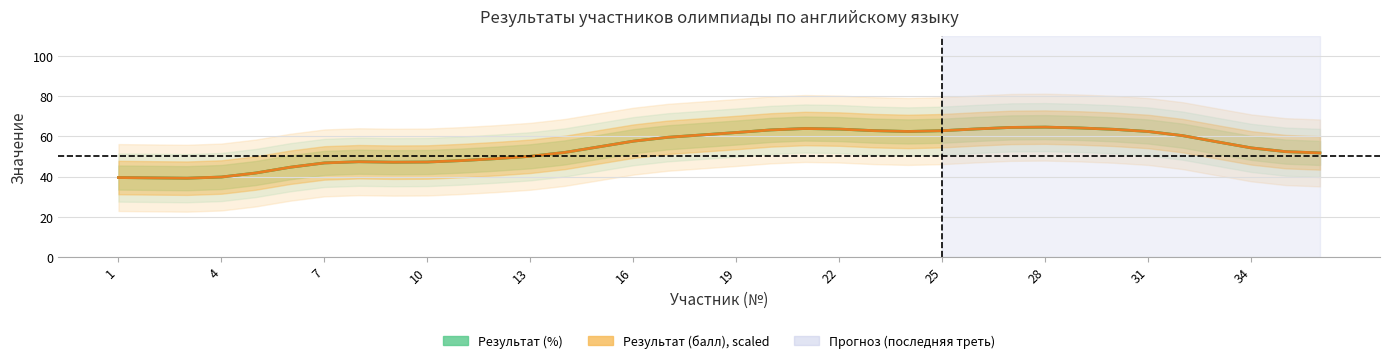

Reading right to left, extract all data points from this chart.

Результат (%): 51.8	52.4	54.3	57.3	60.4	62.4	63.5	64.2	64.6	64.5	63.7	62.8	62.5	62.9	63.6	63.9	63.2	61.9	60.7	59.6	57.6	54.8	52.0	50.1	48.9	48.0	47.2	47.1	47.4	46.8	44.6	41.8	39.8	39.2	39.3	39.5
Результат (балл), scaled: 51.8	52.4	54.3	57.3	60.4	62.4	63.5	64.2	64.6	64.5	63.7	62.8	62.5	62.9	63.6	63.9	63.2	61.9	60.7	59.6	57.6	54.8	52.0	50.1	48.9	48.0	47.2	47.1	47.4	46.8	44.6	41.8	39.8	39.2	39.3	39.5